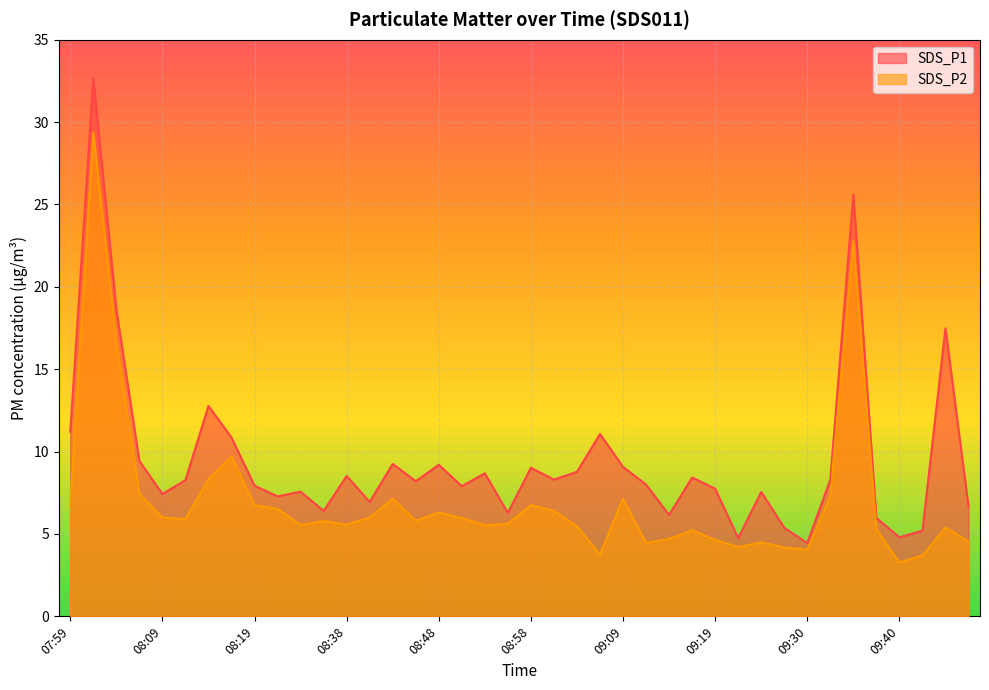

At which category is the sum across all series the highest?

08:01